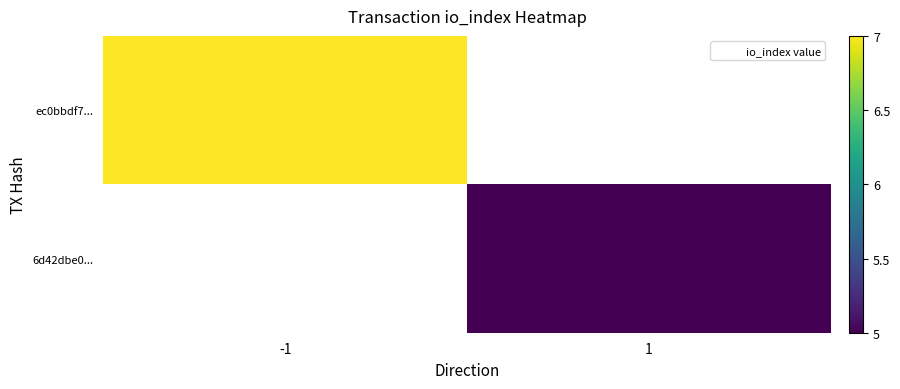

List the series in order of their peak value, lowest first.

ec0bbdf7..., 6d42dbe0...